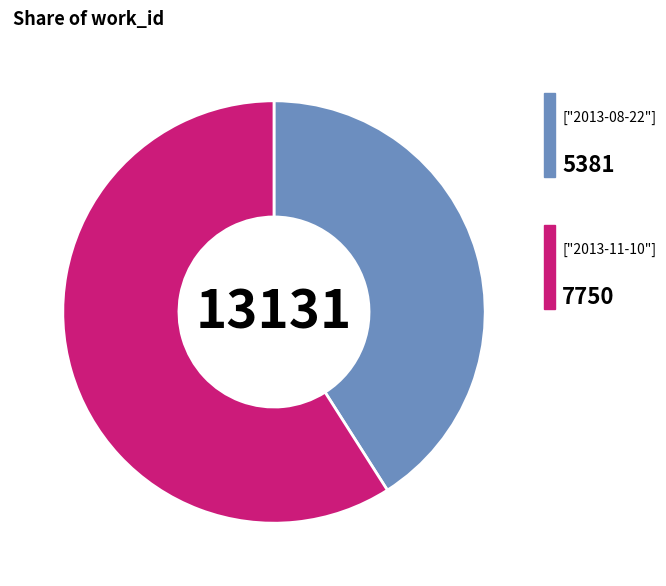

Is there any slice that represents more than half of the pie?

Yes